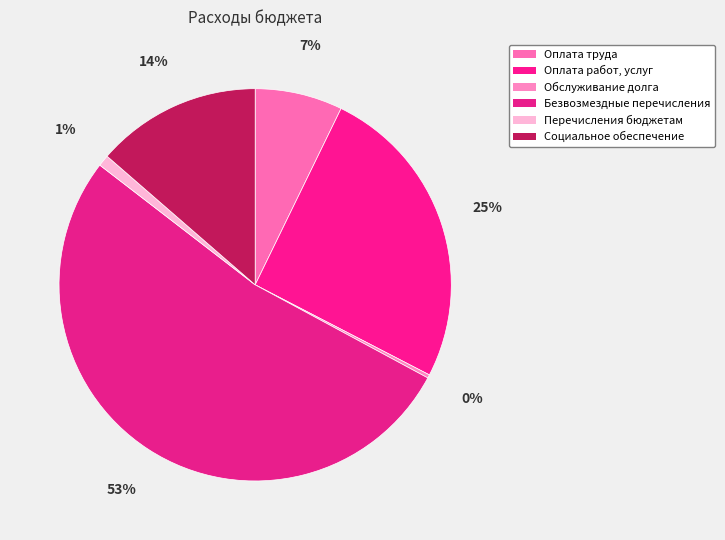

How many segments does this pie chart have?

6